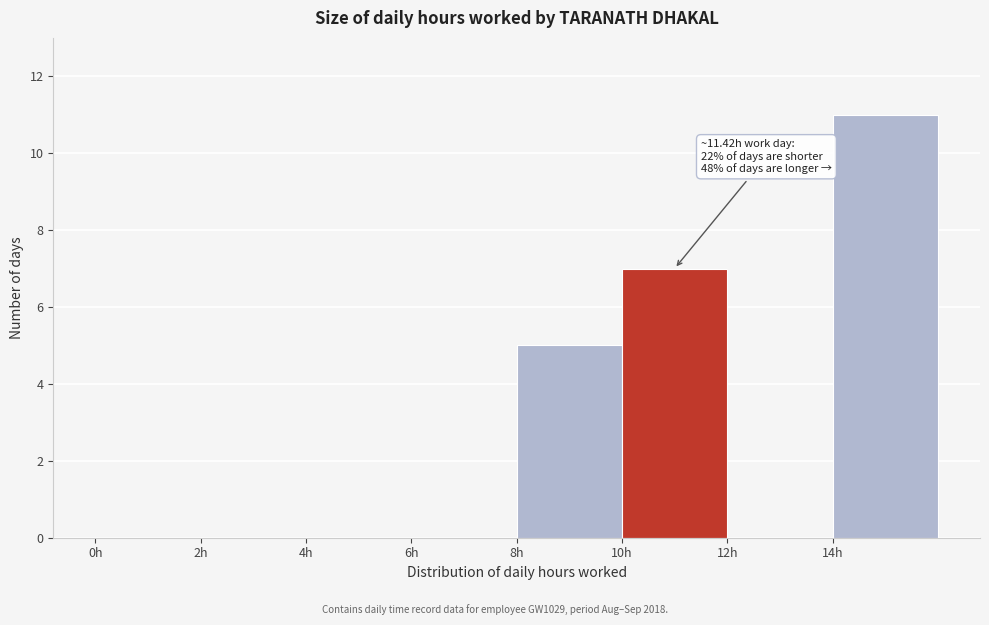

Over which range of the x-axis is the bar tallest?

14 to 16